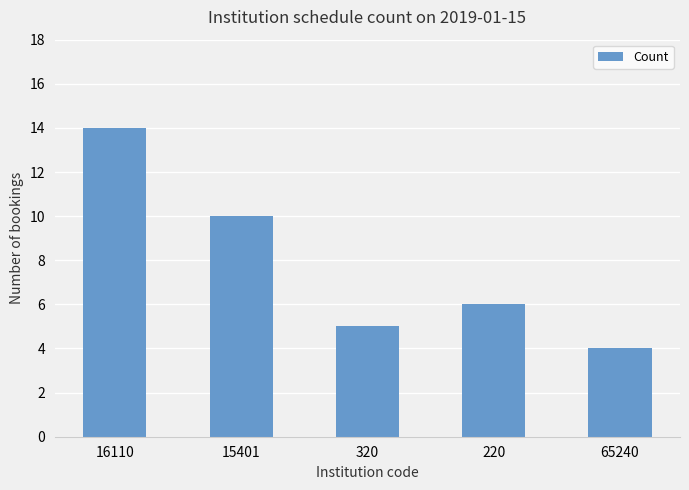

The chart shows a value of 5 at 320. True or false?

True